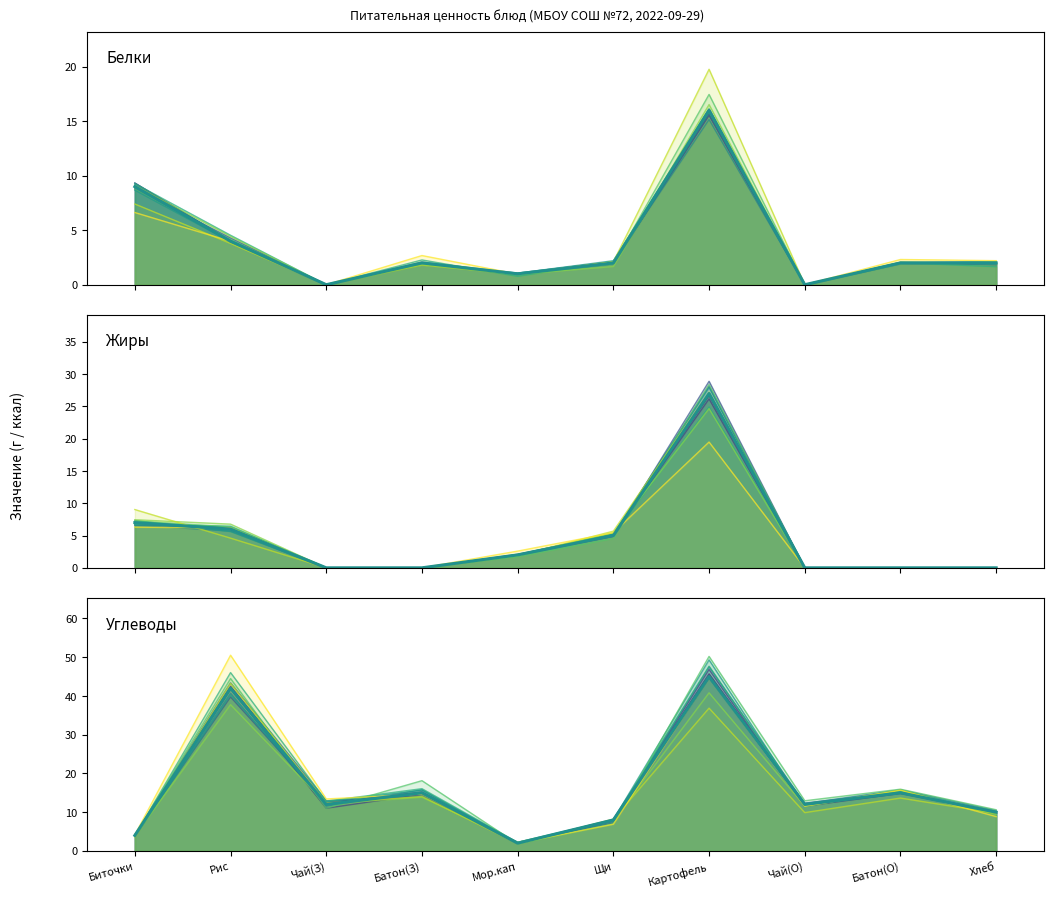

Which has a higher value, Батон(З) or Щи?

Батон(З)